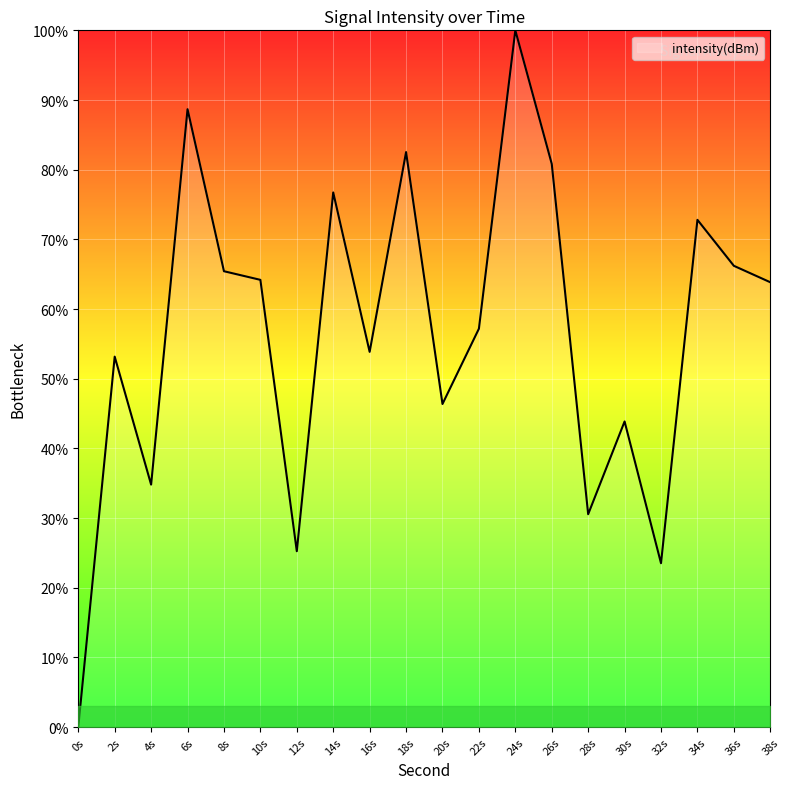

What is the difference between the values at 12s and 20s?

21.1